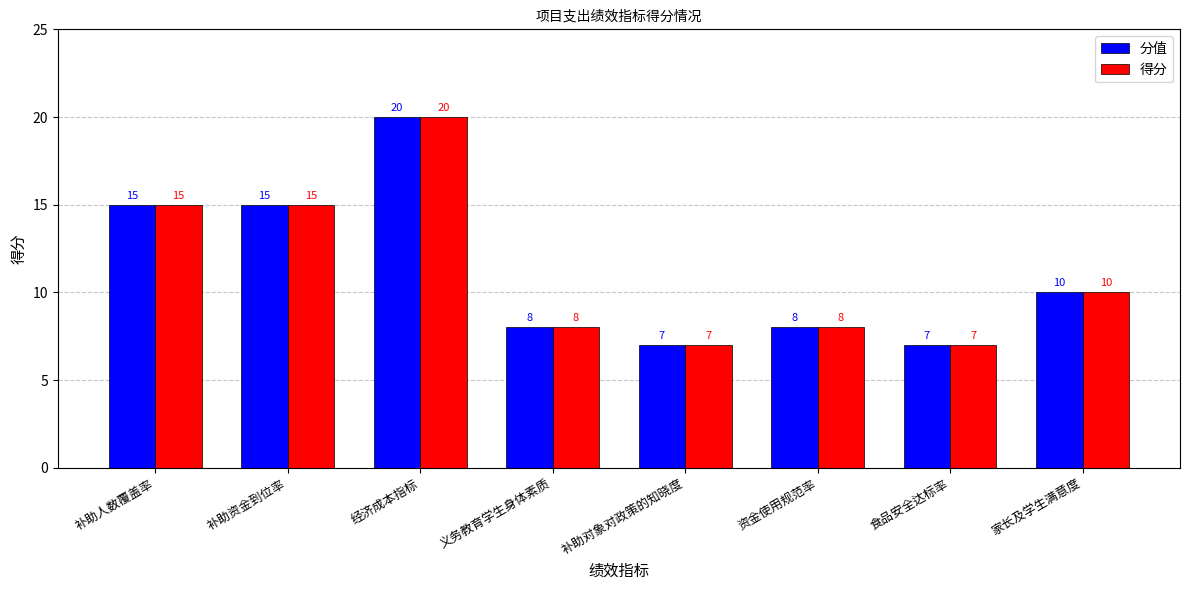

What is the average value of the 分值 series?

11